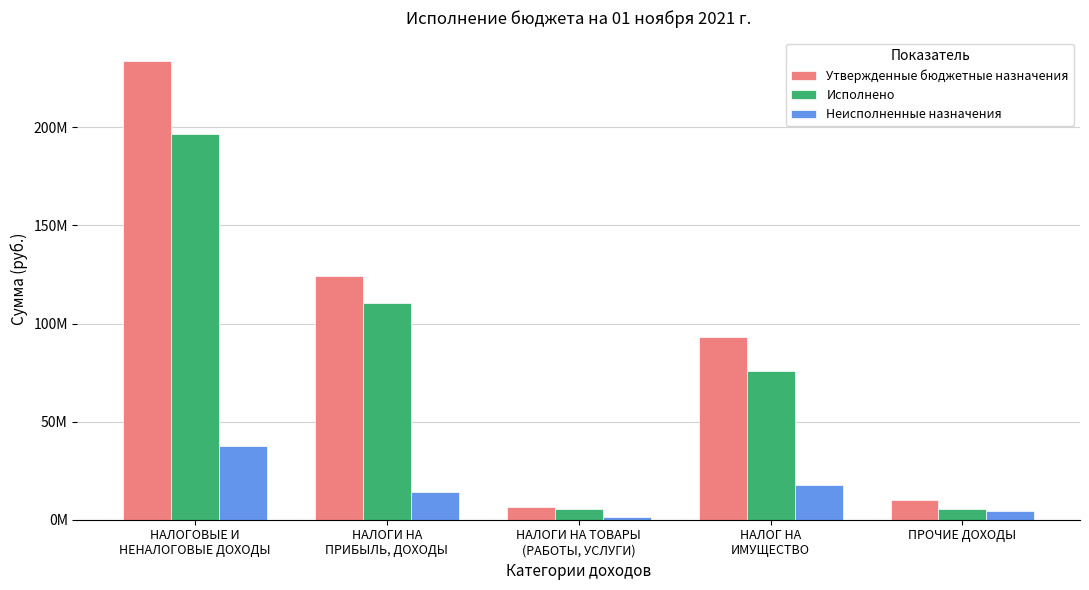

What is the label of the 4th bar from the right?

НАЛОГИ НА
ПРИБЫЛЬ, ДОХОДЫ